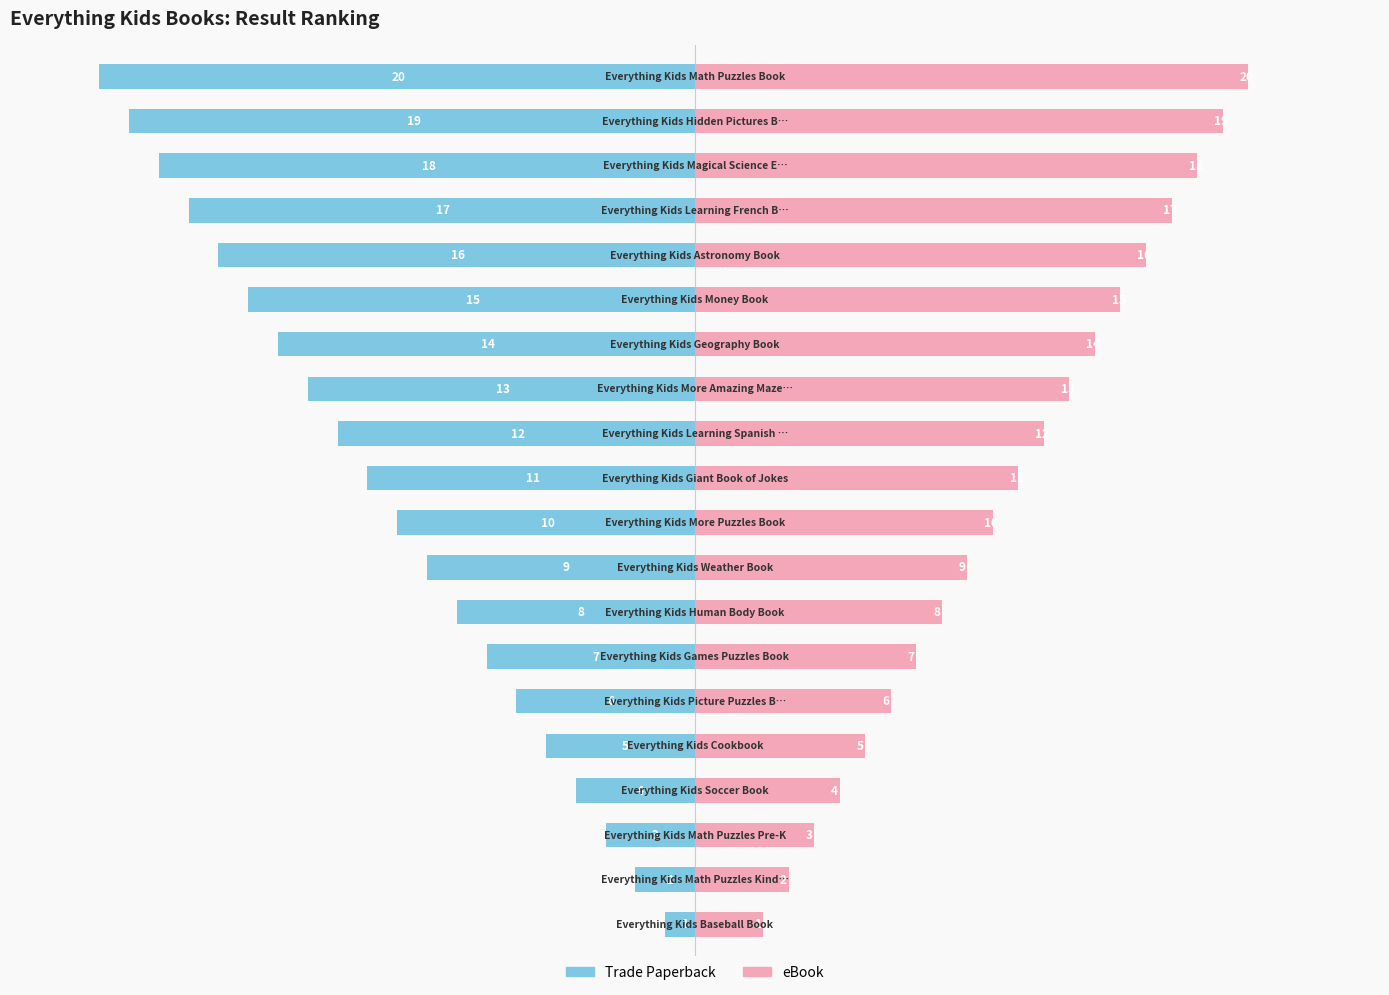

Reading left to right, transcribe all the data shown in this chart.

Trade Paperback: -3.5	-7.0	-10.5	-14.0	-17.5	-21.0	-24.5	-28.0	-31.5	-35.0	-38.5	-42.0	-45.5	-49.0	-52.5	-56.0	-59.5	-63.0	-66.5	-70.0
eBook: 8.0	11.0	14.0	17.0	20.0	23.0	26.0	29.0	32.0	35.0	38.0	41.0	44.0	47.0	50.0	53.0	56.0	59.0	62.0	65.0